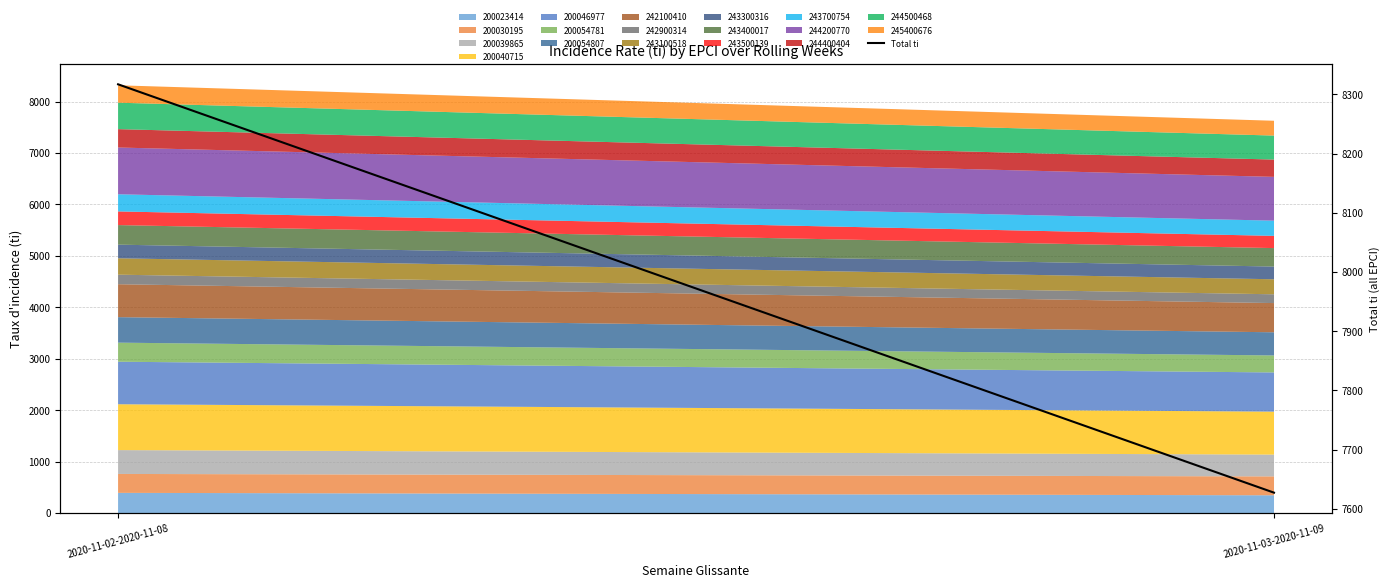

List the labels in order of value, largest first.

2020-11-02-2020-11-08, 2020-11-03-2020-11-09